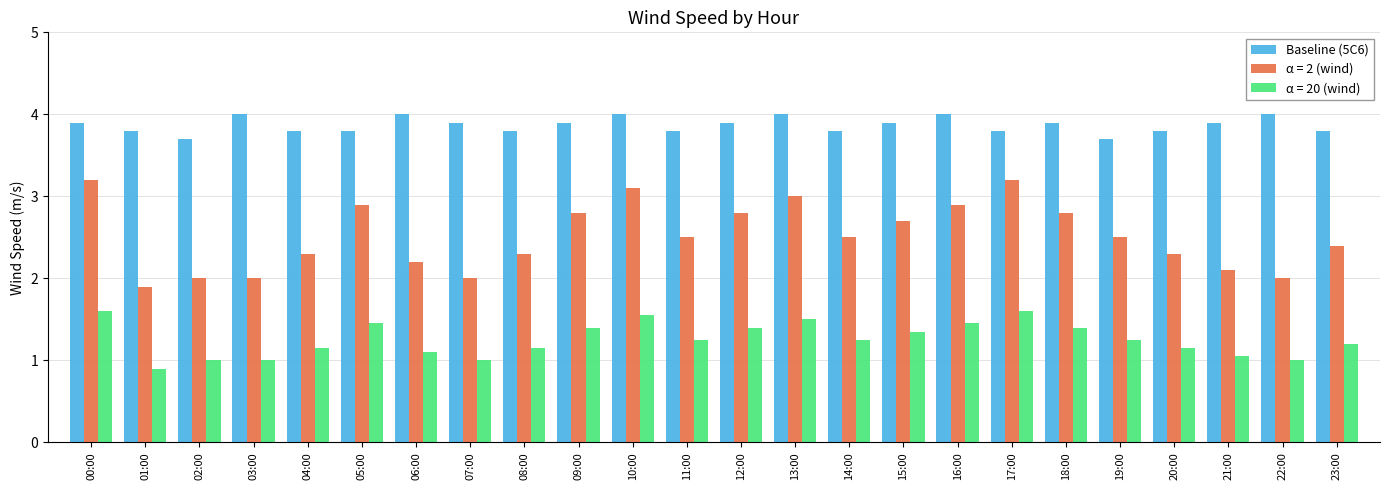

What is the sum of all Baseline (5C6) values?

92.9